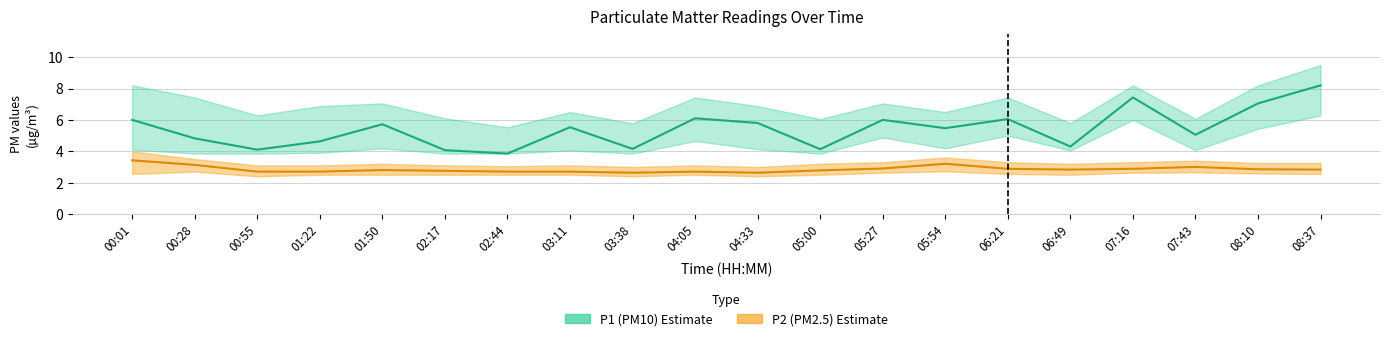

Where does the P1_lower series first go above 4?

00:01